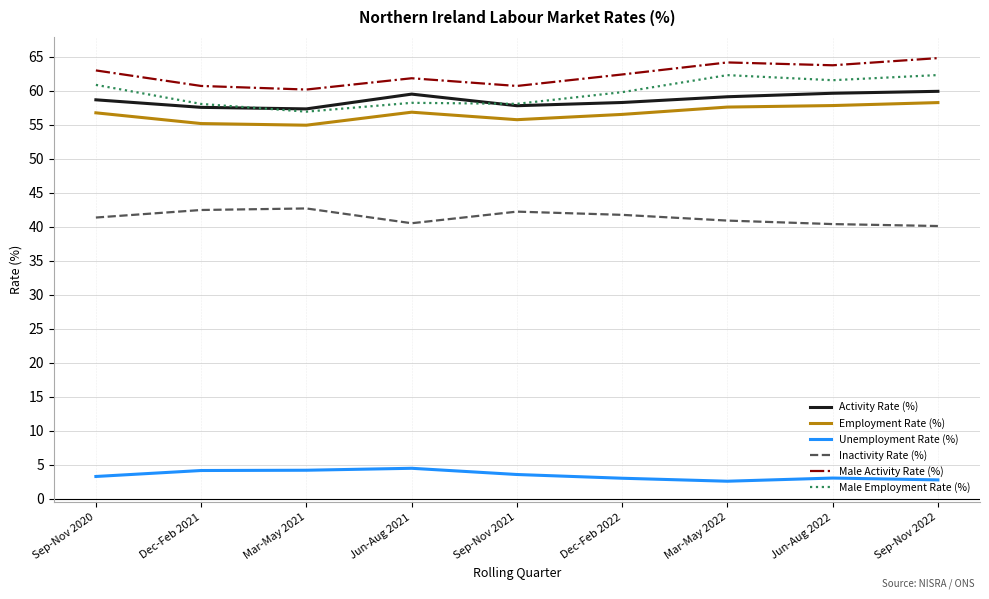

The Activity Rate (%) series shows 18.0 at Dec-Feb 2022. True or false?

False